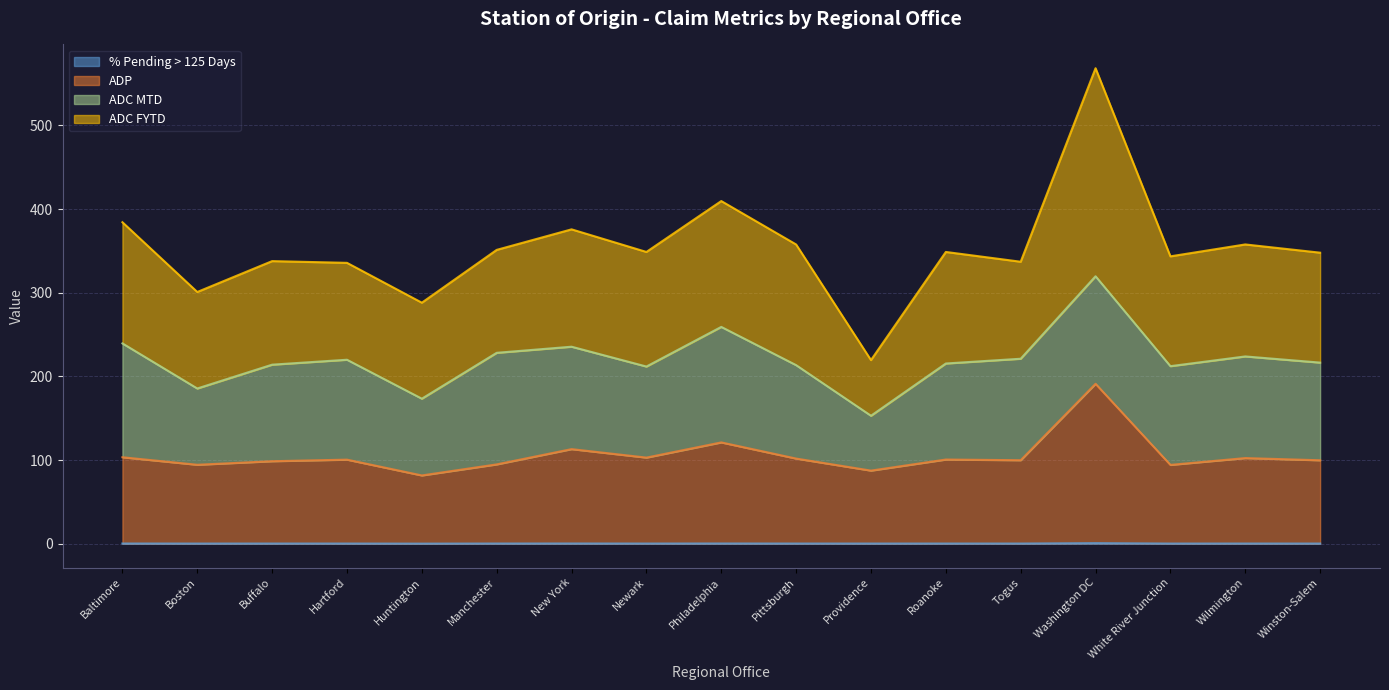

What is the difference between the ADP values at Newark and Manchester?

8.1